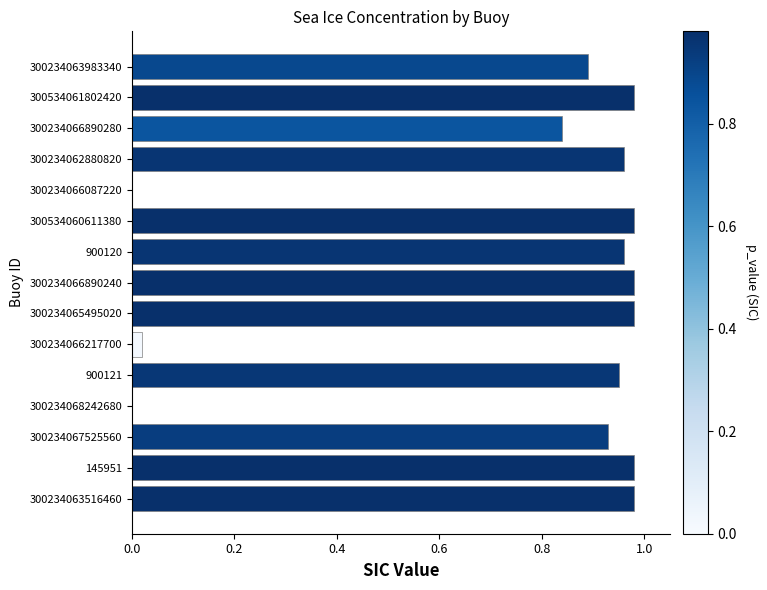

The value at 300234066217700 is 0.0. True or false?

True